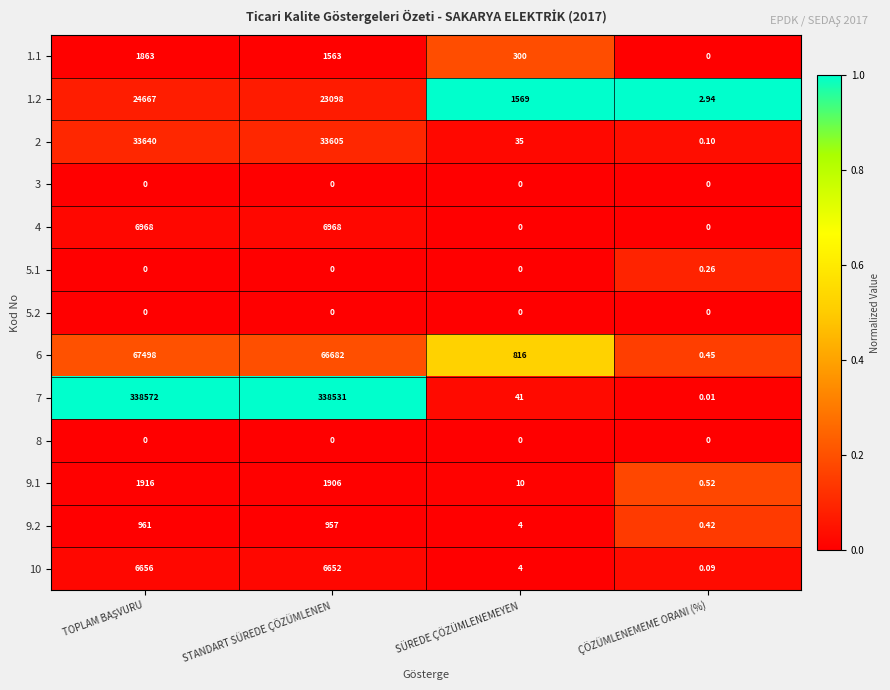

How many data points does each series have?

4